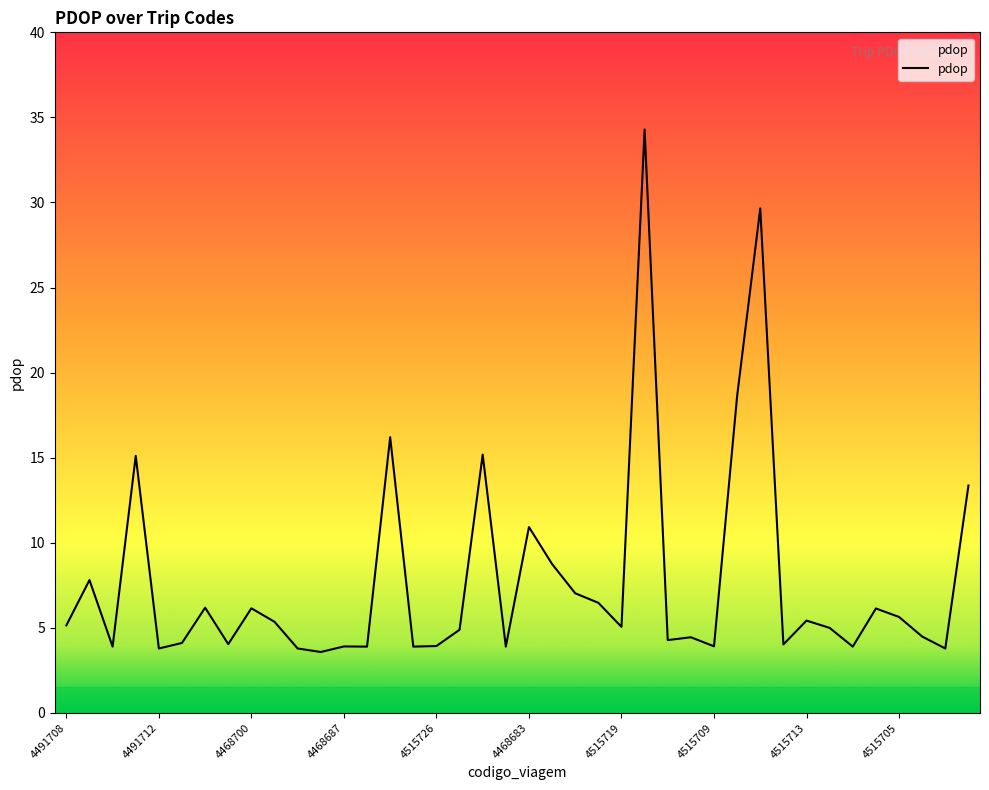

What is the average value?

7.8